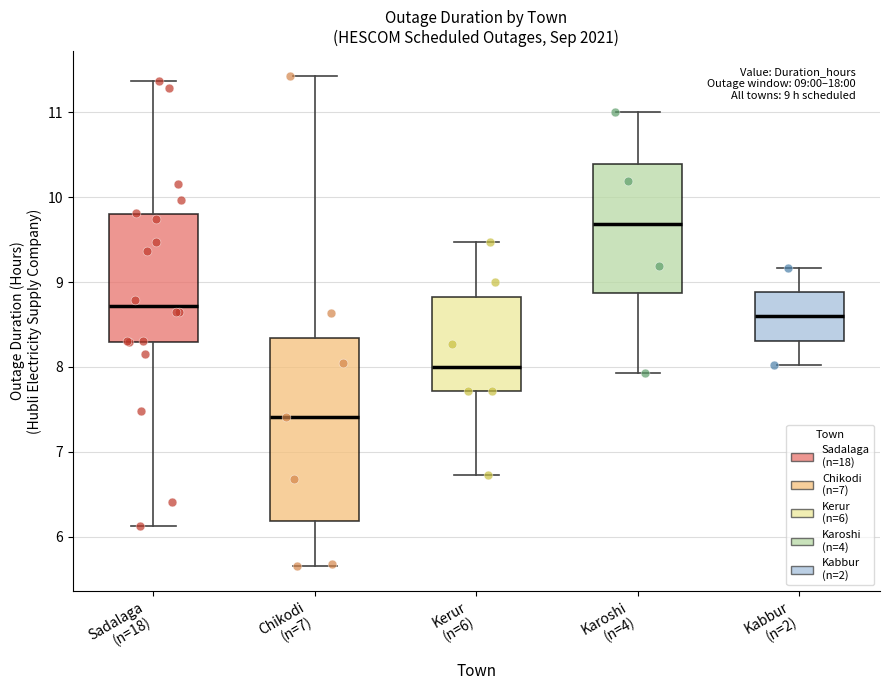

Which box has the lowest median line?

Chikodi (n=7)